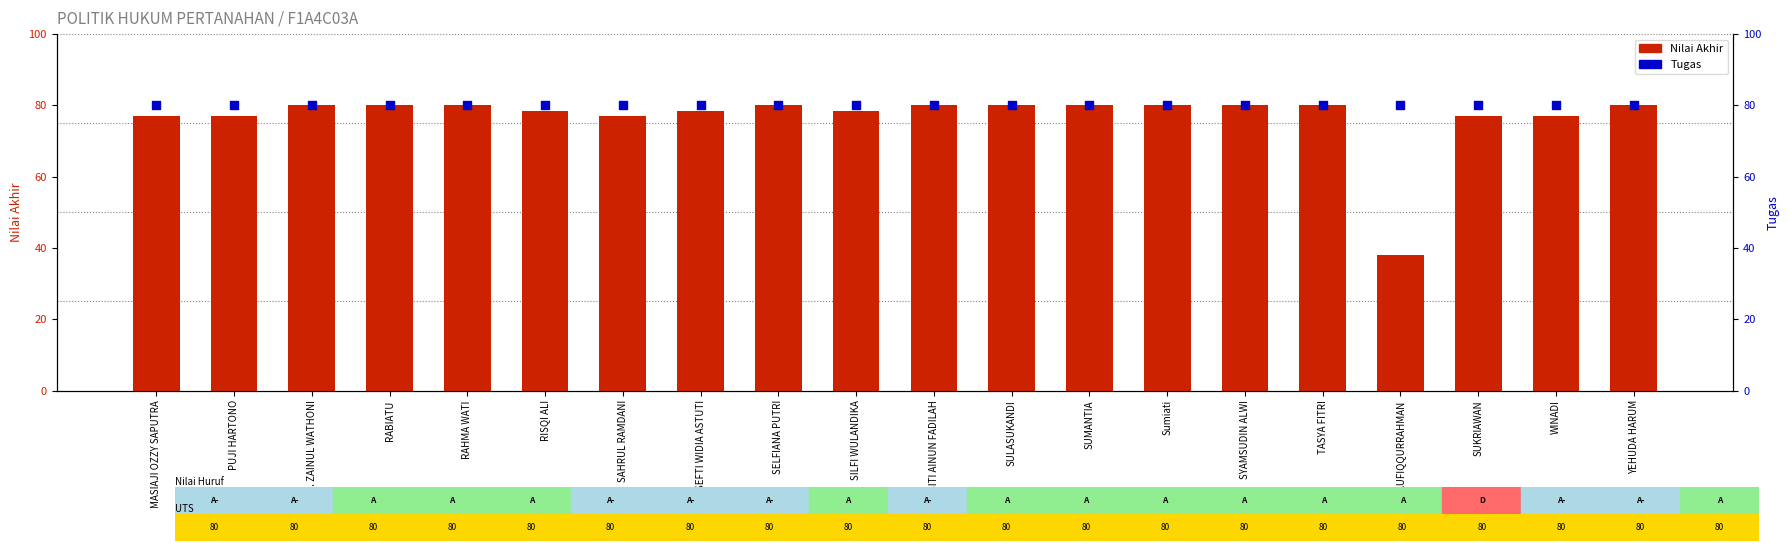

At which category is the sum across all series the highest?

R. ZAINUL WATHONI